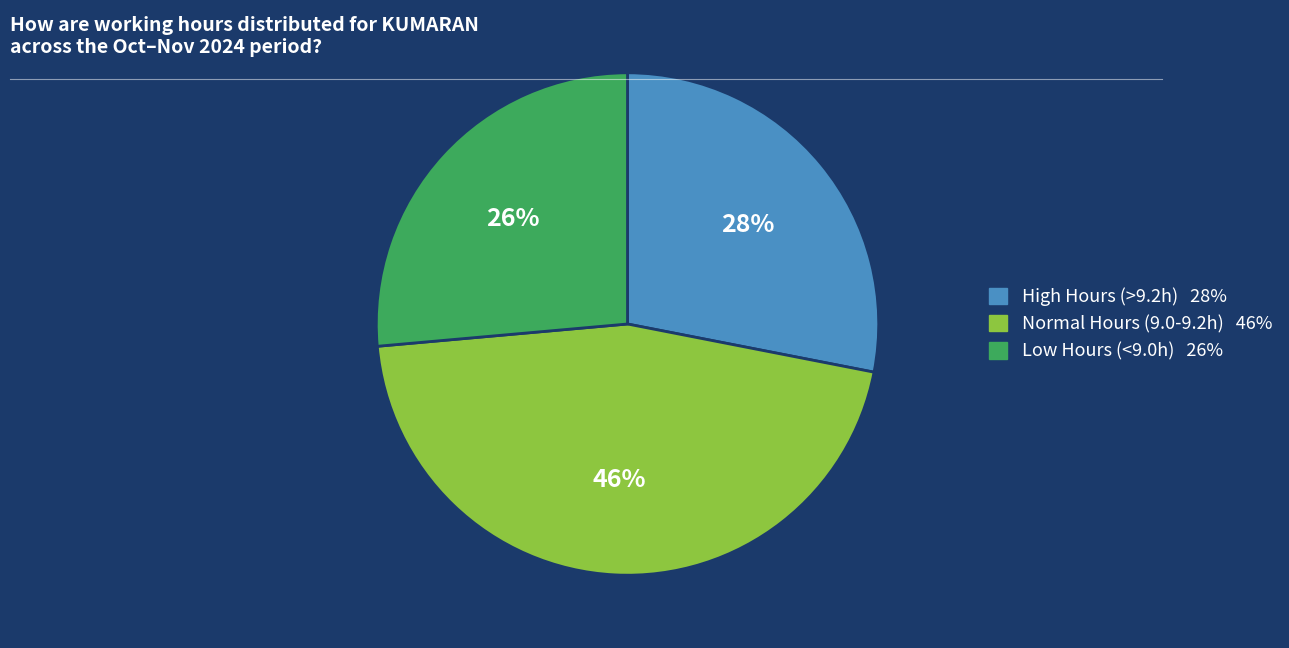

Count the number of slices in the pie.

3